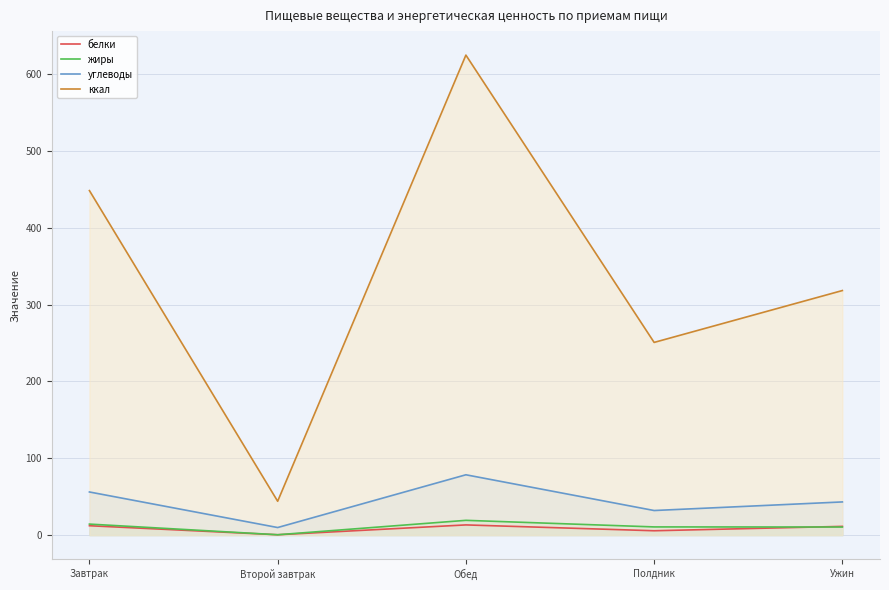

How many values in the жиры series exceed 10?

4